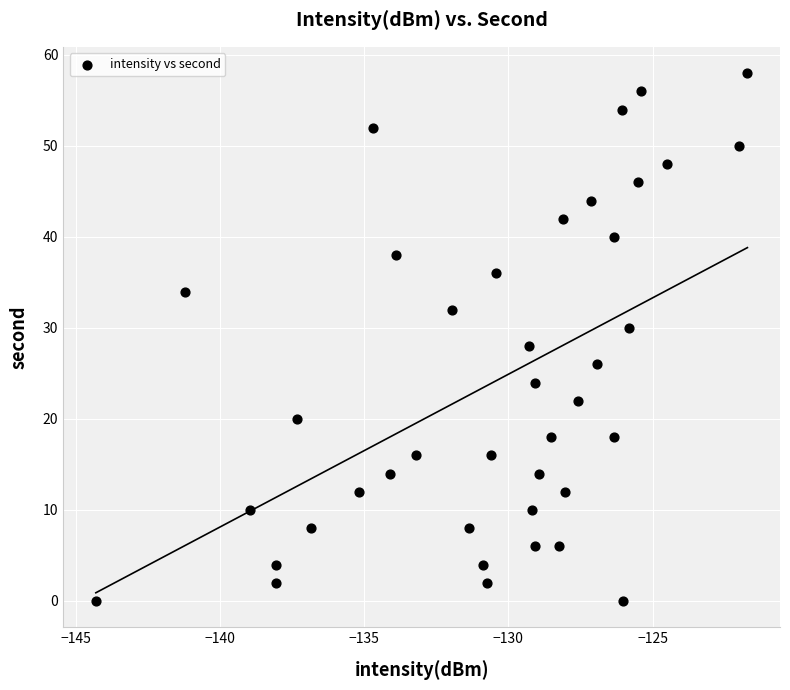

What is the range of Y values (max minus min)?

58